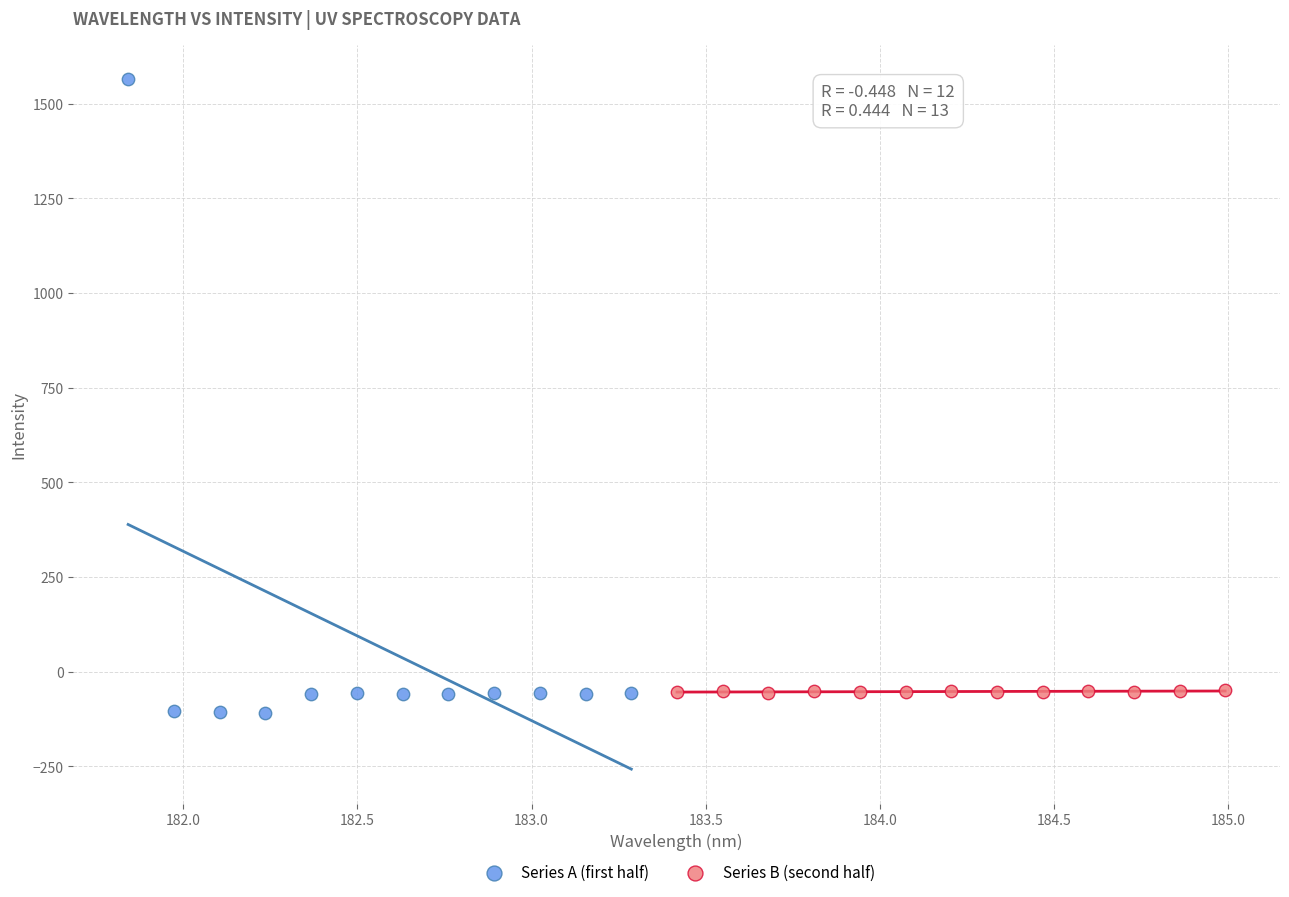

Which series has the widest spread of Y values?

Series A (first half)